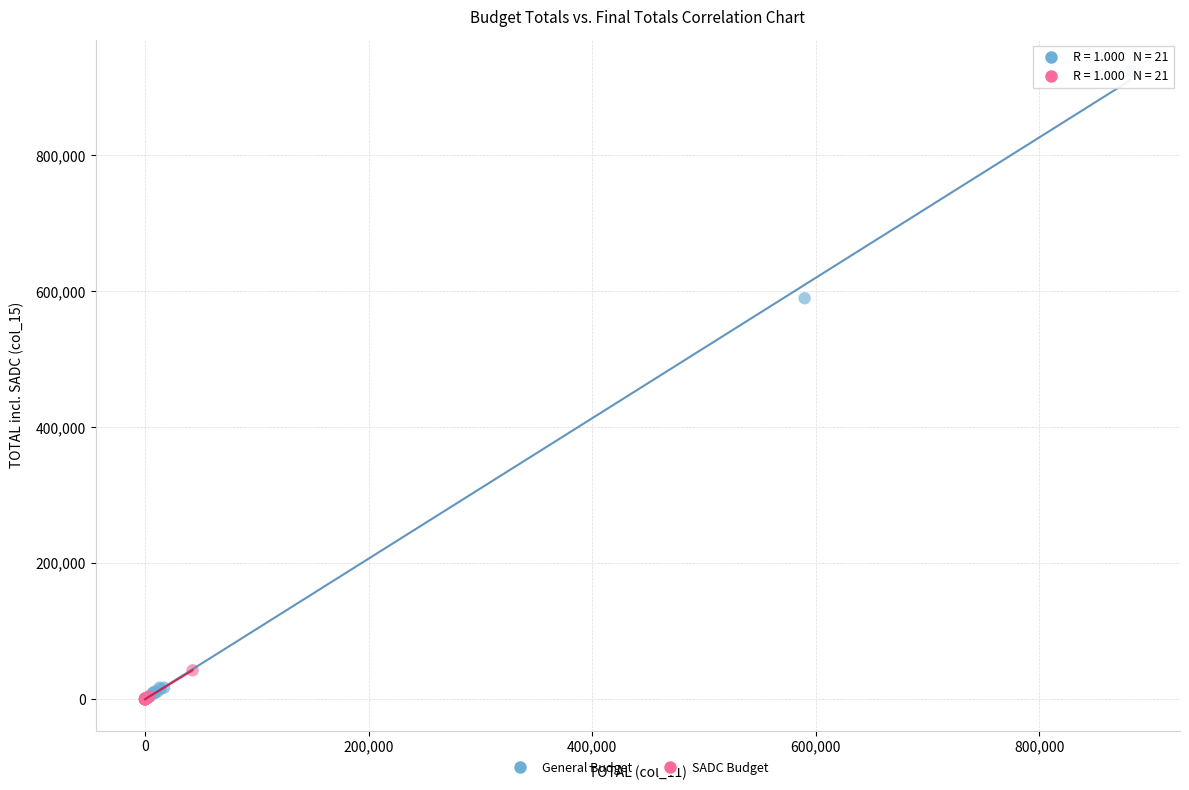

Which series has the largest Y range (max minus min)?

General Budget